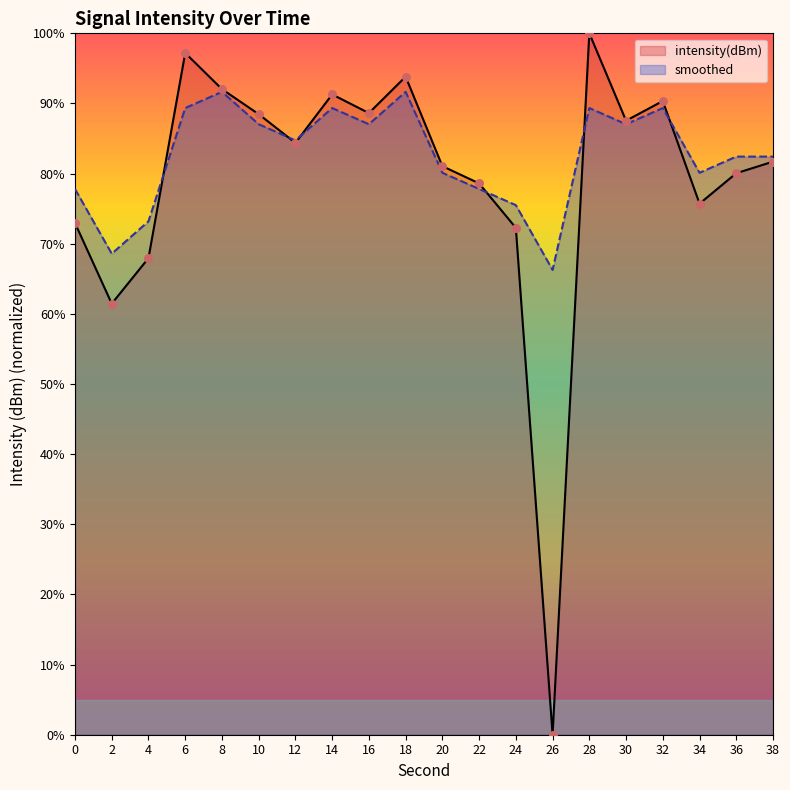

Which series contains the lowest Y value?

intensity(dBm)